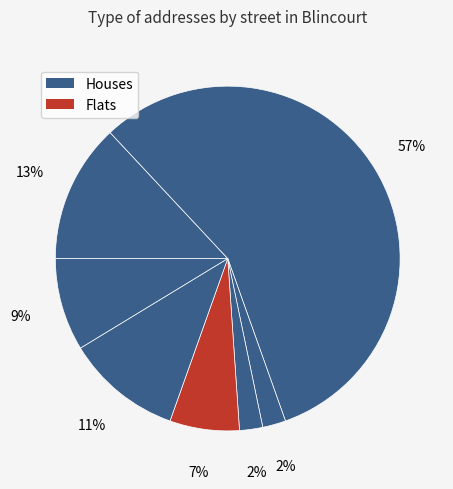

How many segments does this pie chart have?

7